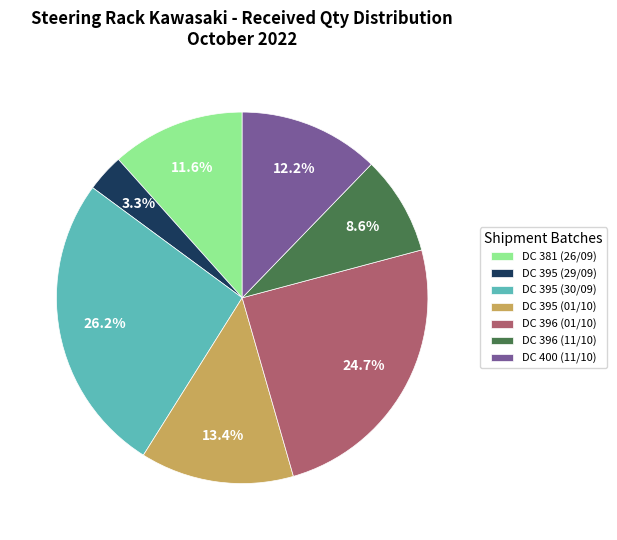

Which category has the biggest portion of the pie?

DC 395 (30/09)